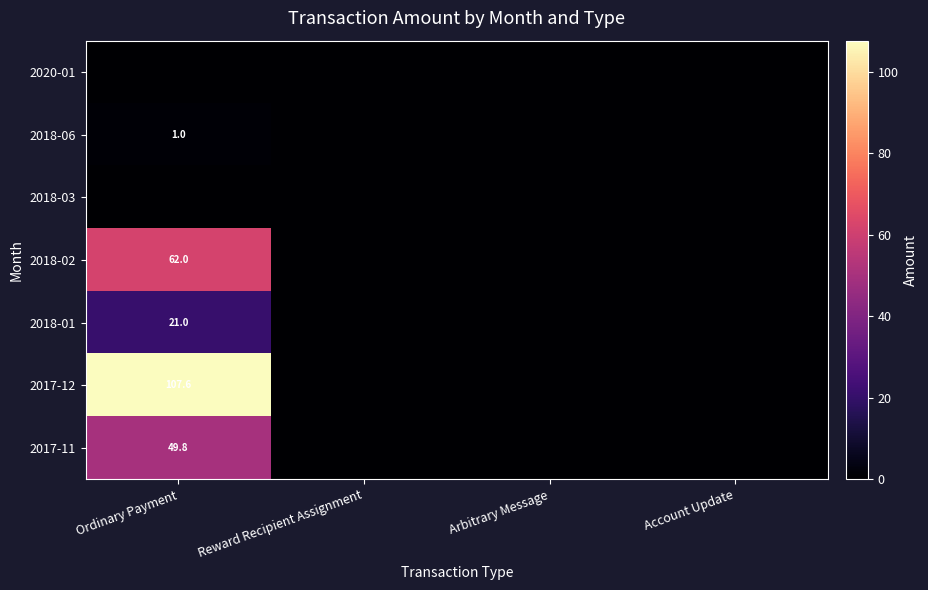

At how many categories does at least one series exceed 105?

1